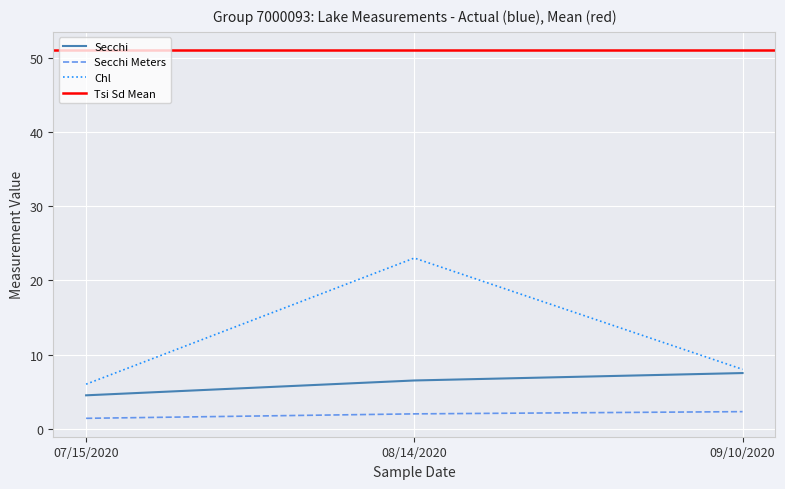

Which has a higher value, 07/15/2020 or 09/10/2020?

09/10/2020